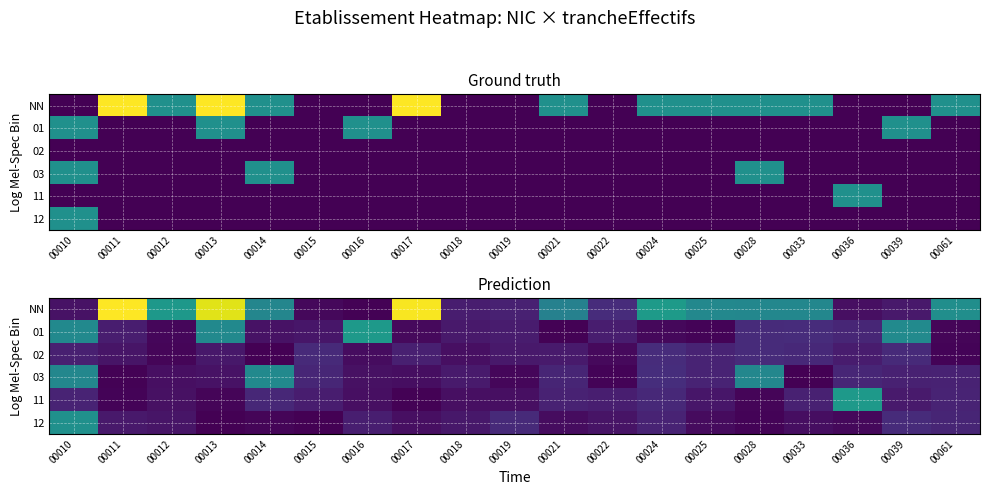

Which has a higher value, 00017 or 00039?

00017